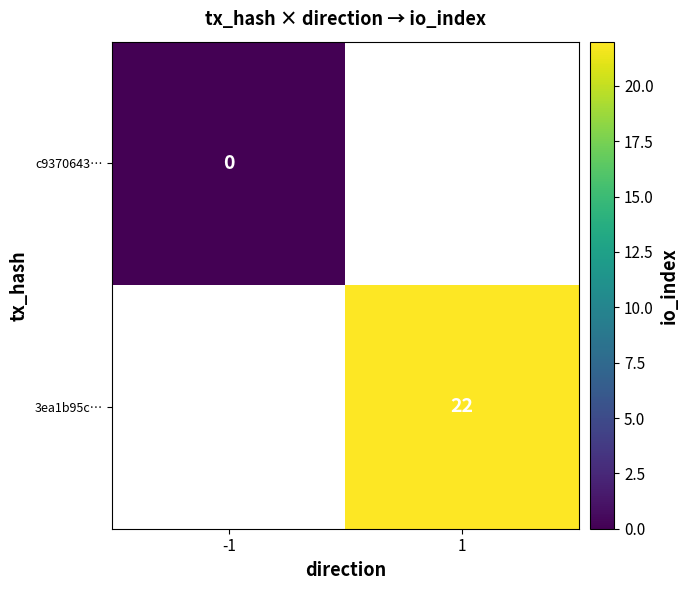

At how many categories does at least one series exceed 18?

1